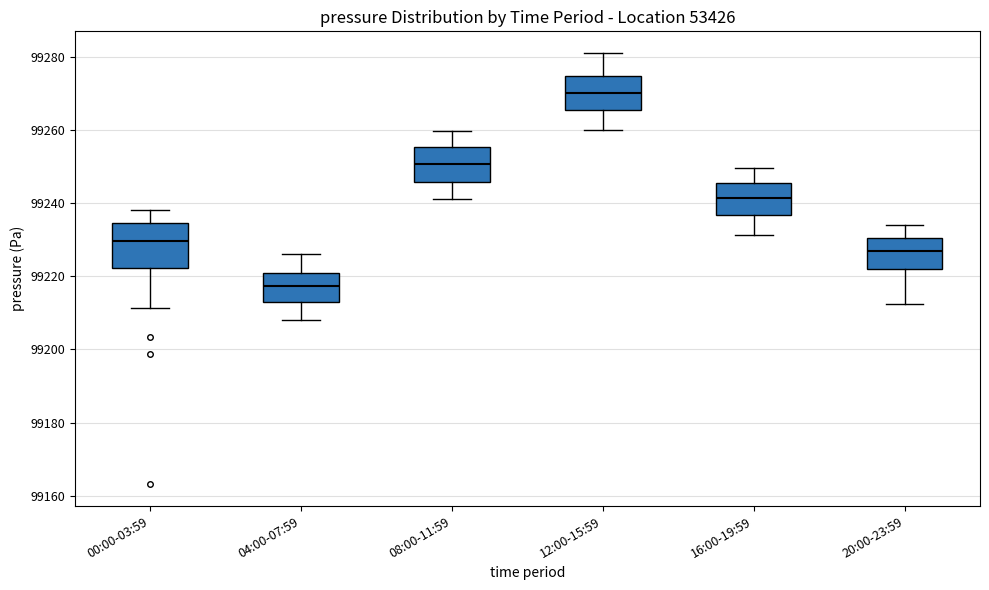

Reading left to right, transcribe this box plot: for each box, give where its median line is, the range the box spans, and where its two whiskers end, as read against the y-axis. The values are not printed on the chart, so give them approximately, as read against the axis.

00:00-03:59: median 99230, box 99222 to 99234, whiskers 99212 to 99238
04:00-07:59: median 99218, box 99212 to 99220, whiskers 99208 to 99226
08:00-11:59: median 99250, box 99246 to 99256, whiskers 99242 to 99260
12:00-15:59: median 99270, box 99266 to 99274, whiskers 99260 to 99282
16:00-19:59: median 99242, box 99236 to 99246, whiskers 99232 to 99250
20:00-23:59: median 99228, box 99222 to 99230, whiskers 99212 to 99234